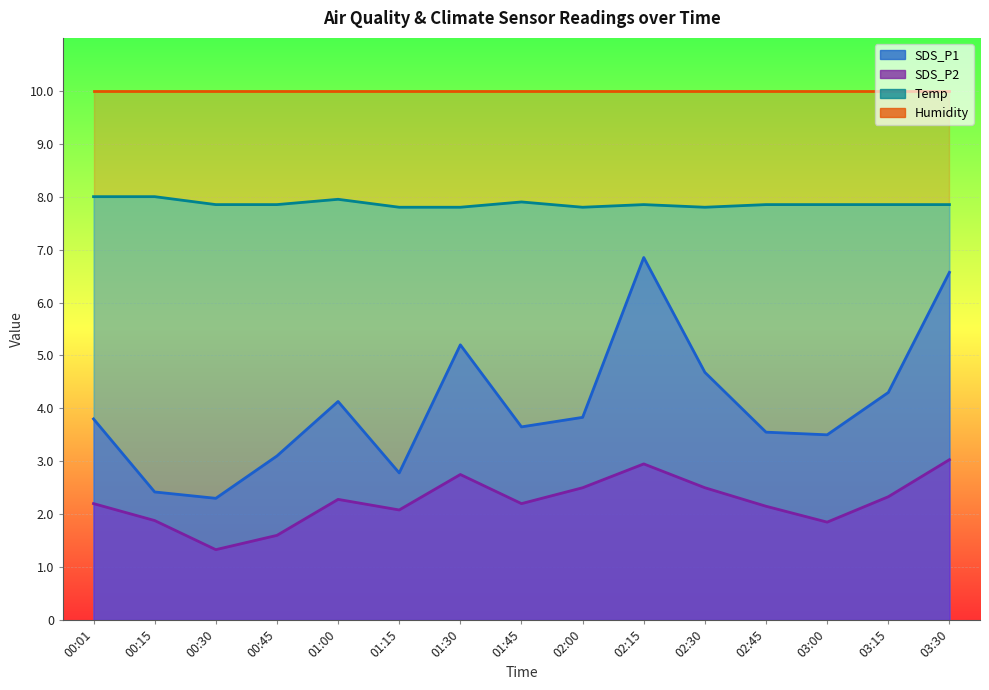

What is the label of the 12th point from the right?

00:45